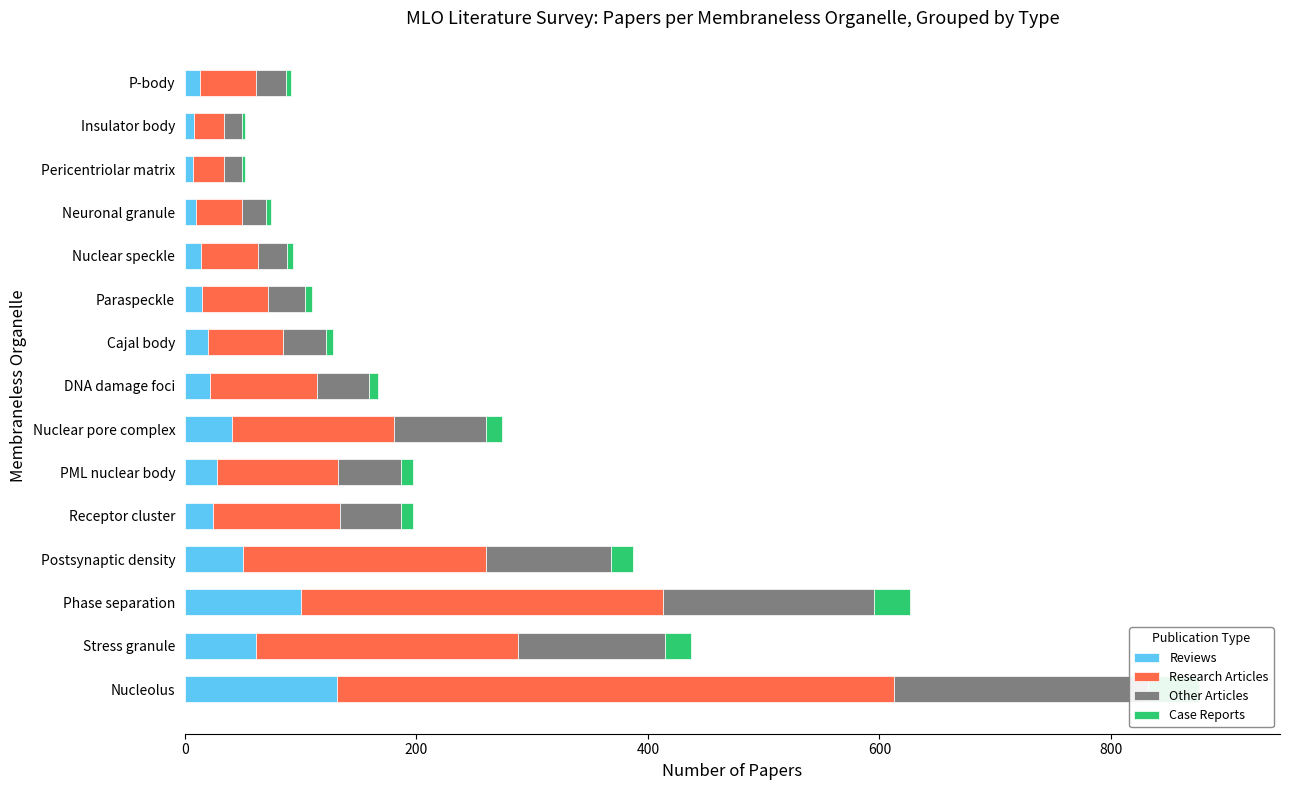

What are all the series names shown in the legend?

Reviews, Research Articles, Other Articles, Case Reports